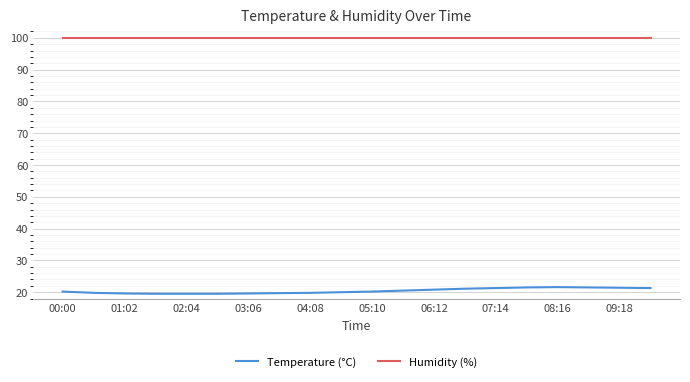

Rank the series by their average value, from lowest to highest.

Temperature (°C), Humidity (%)